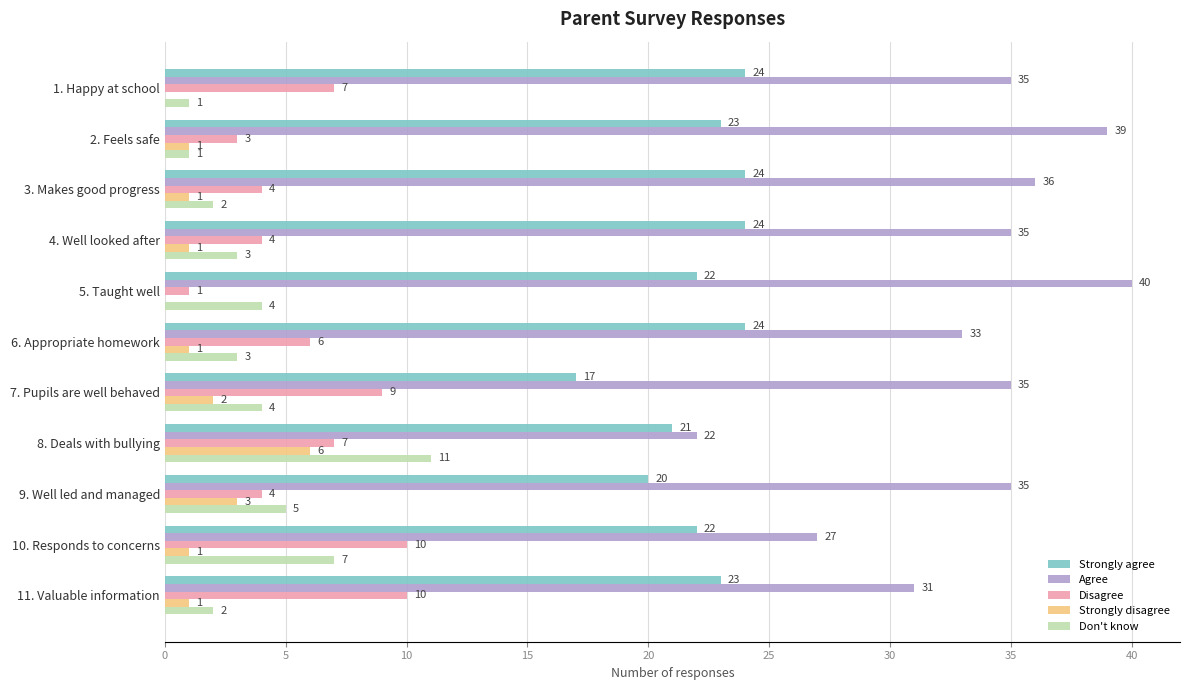

How many categories are shown in the chart?

11